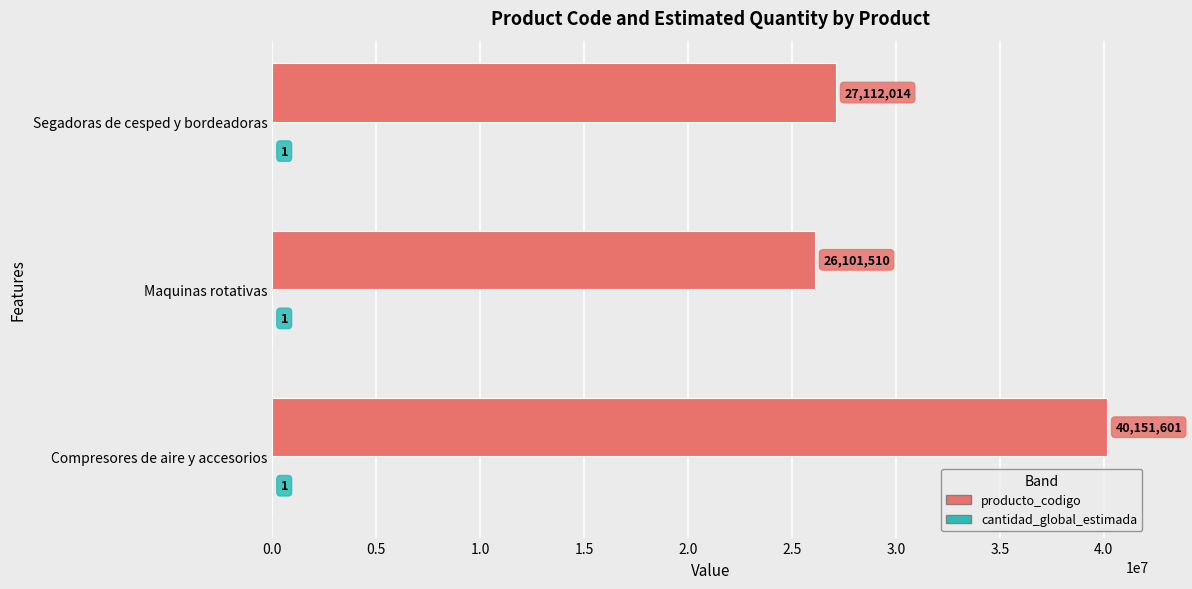

The producto_codigo series shows 27112014 at Segadoras de cesped y bordeadoras. True or false?

True